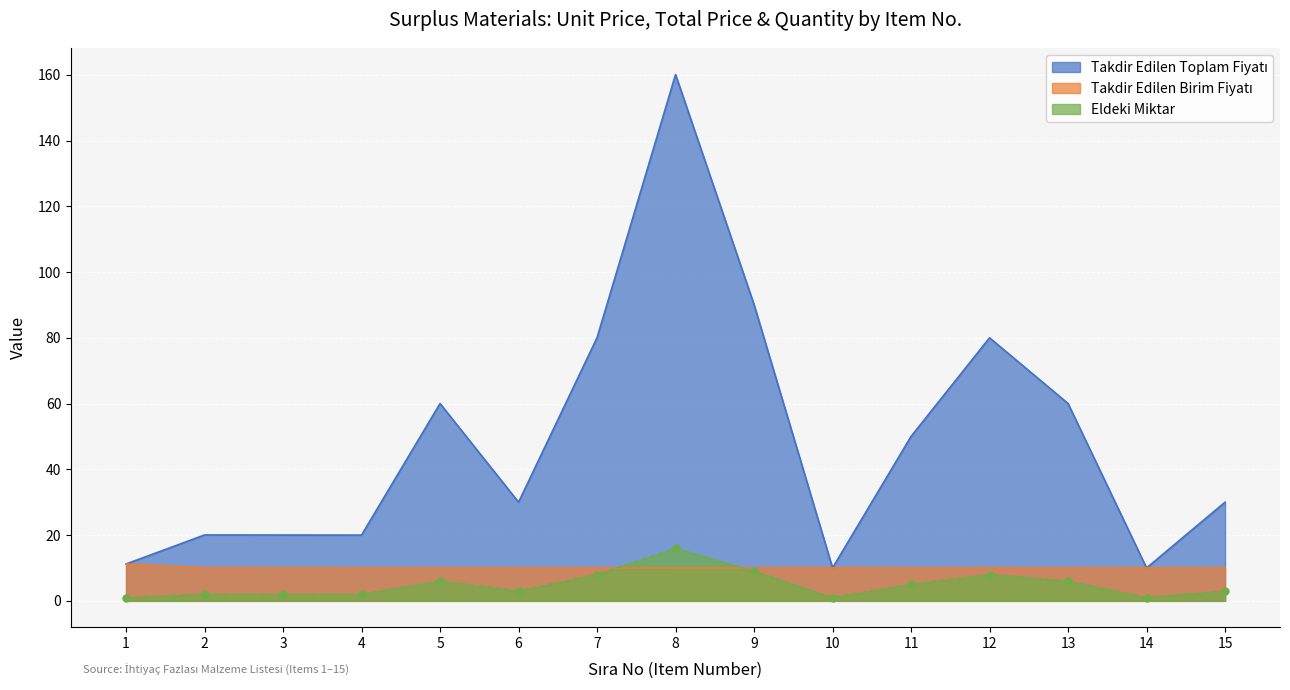

Between 4 and 12, which series saw the biggest shift?

Takdir Edilen Toplam Fiyatı